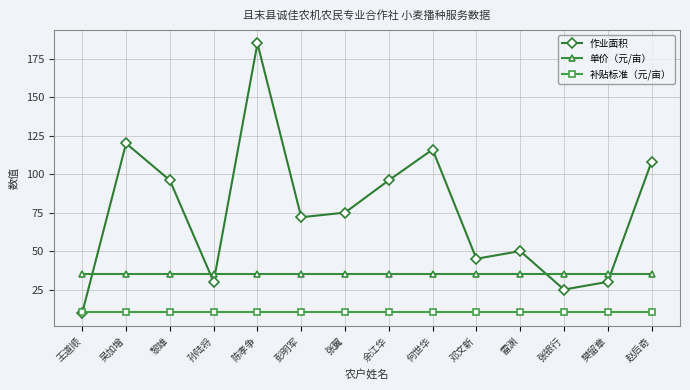

How many values in the 作业面积 series are below 75?

7